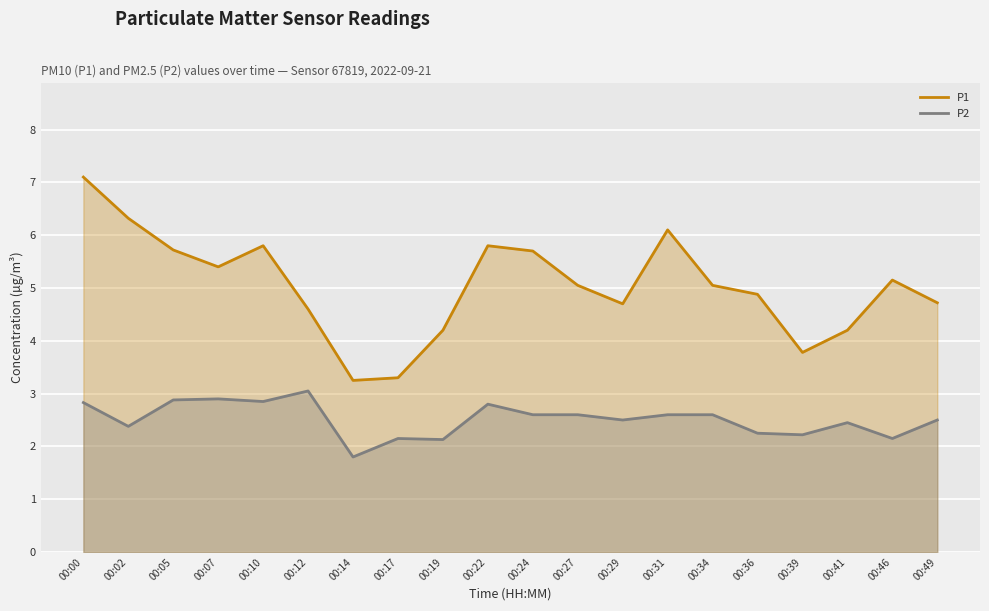

How many data points does each series have?

20